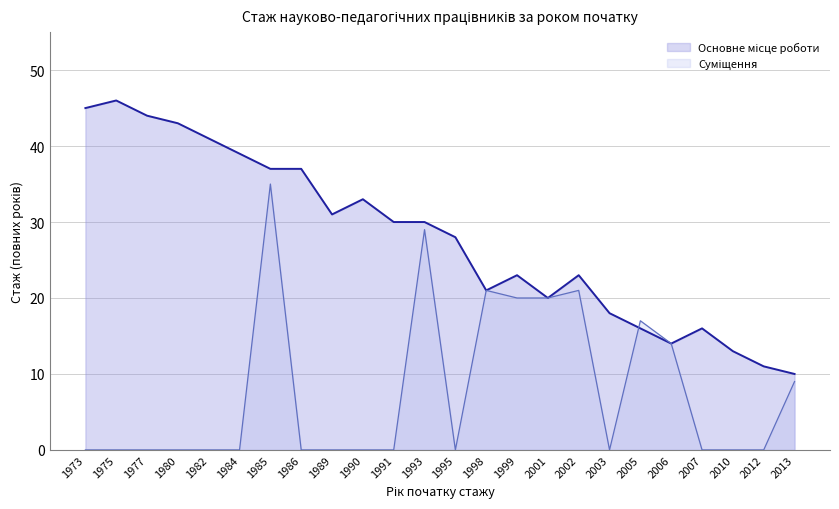

List the series in order of their overall mean, lowest first.

Суміщення, Основне місце роботи